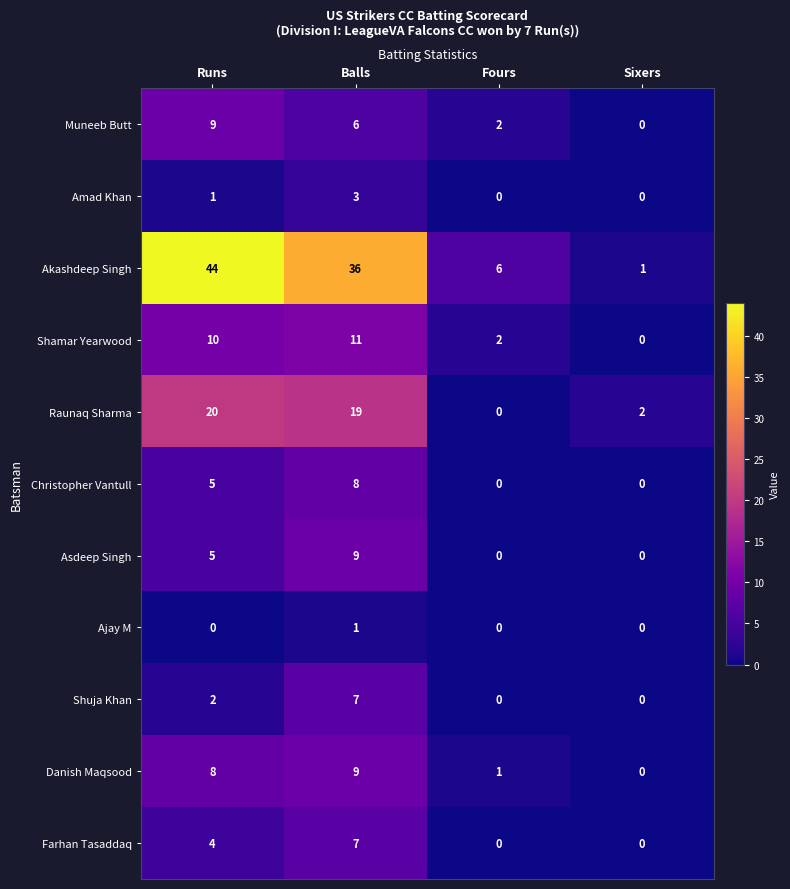

What is the greatest value displayed?

44